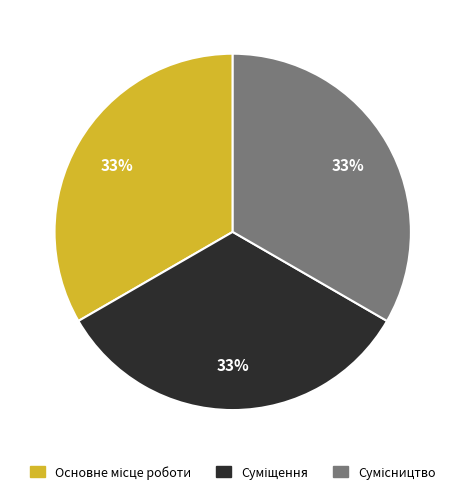

Is there any slice that represents more than half of the pie?

No